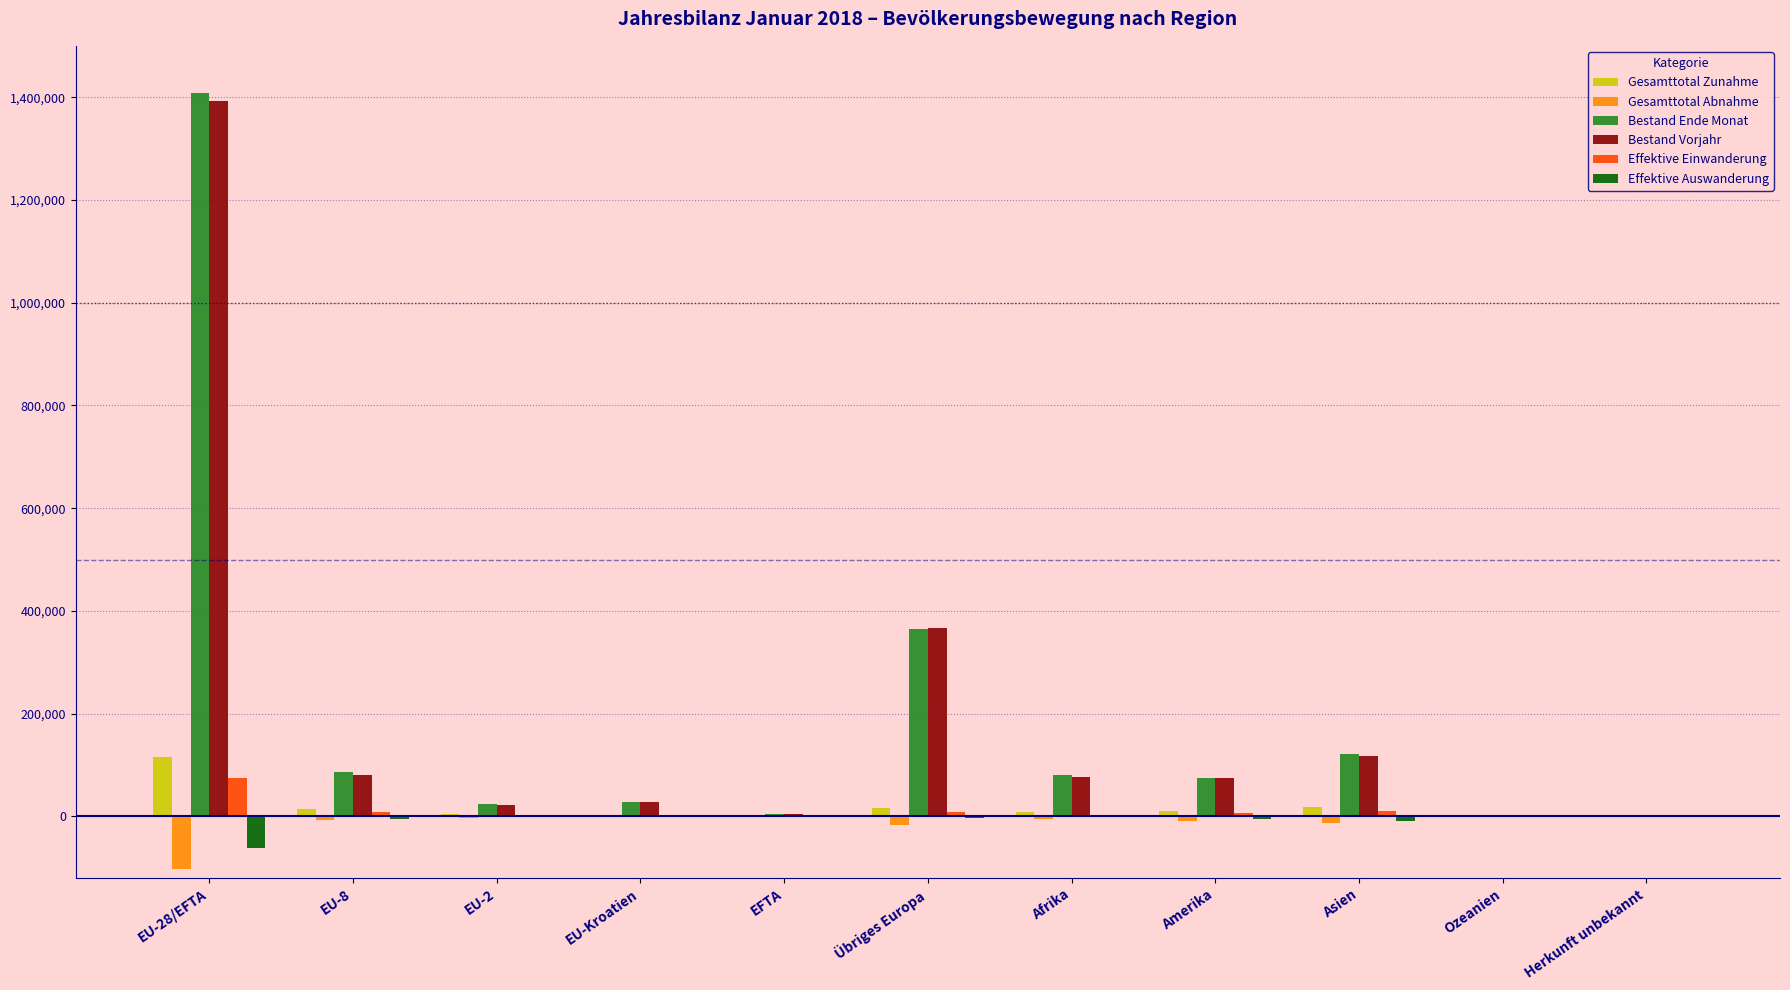

The Bestand Ende Monat series shows 563121 at Übriges Europa. True or false?

False